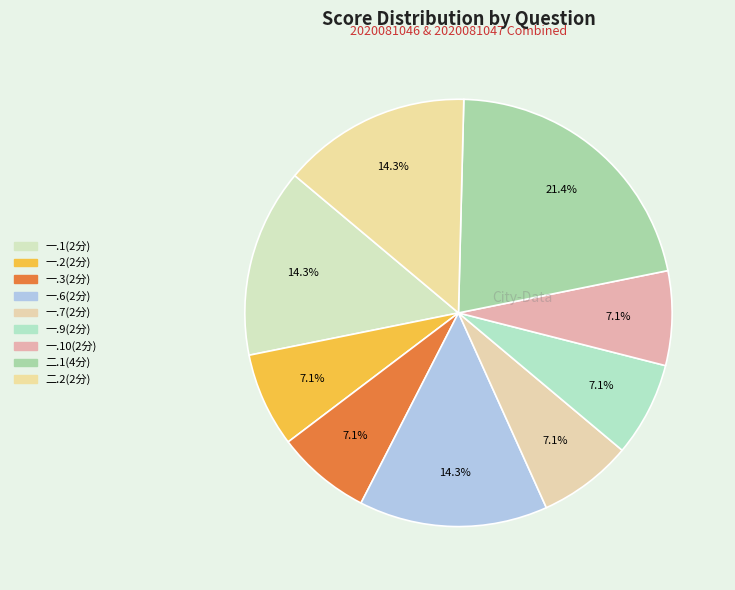

Is there a majority slice in this chart?

No